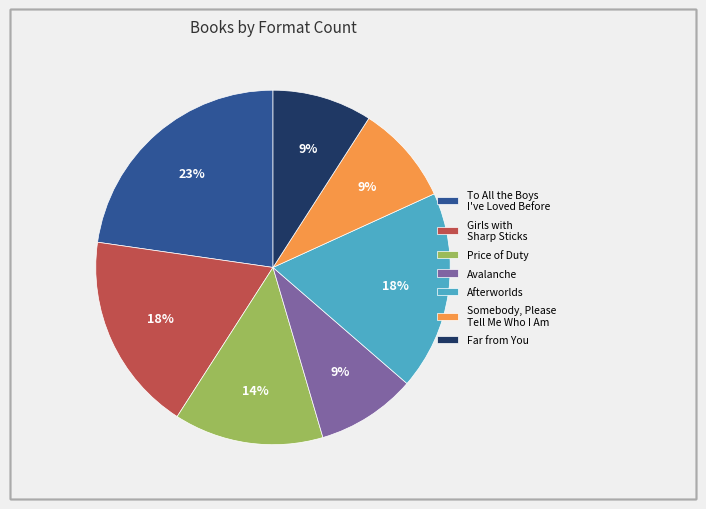

The Price of Duty slice represents 14% of the pie. True or false?

True